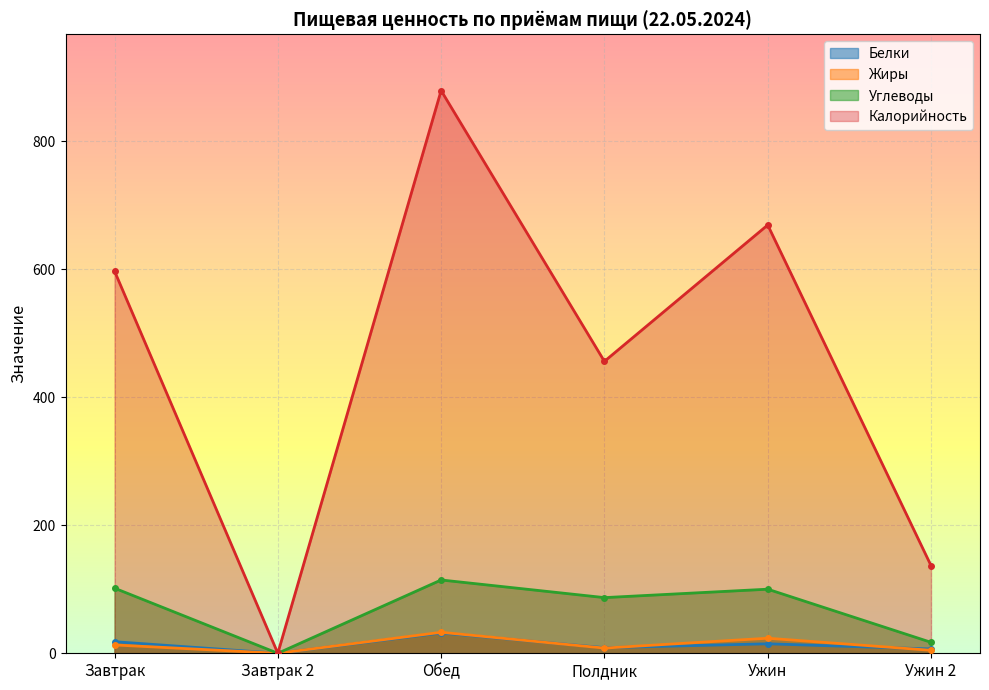

At which label does Углеводы first exceed 100?

Завтрак